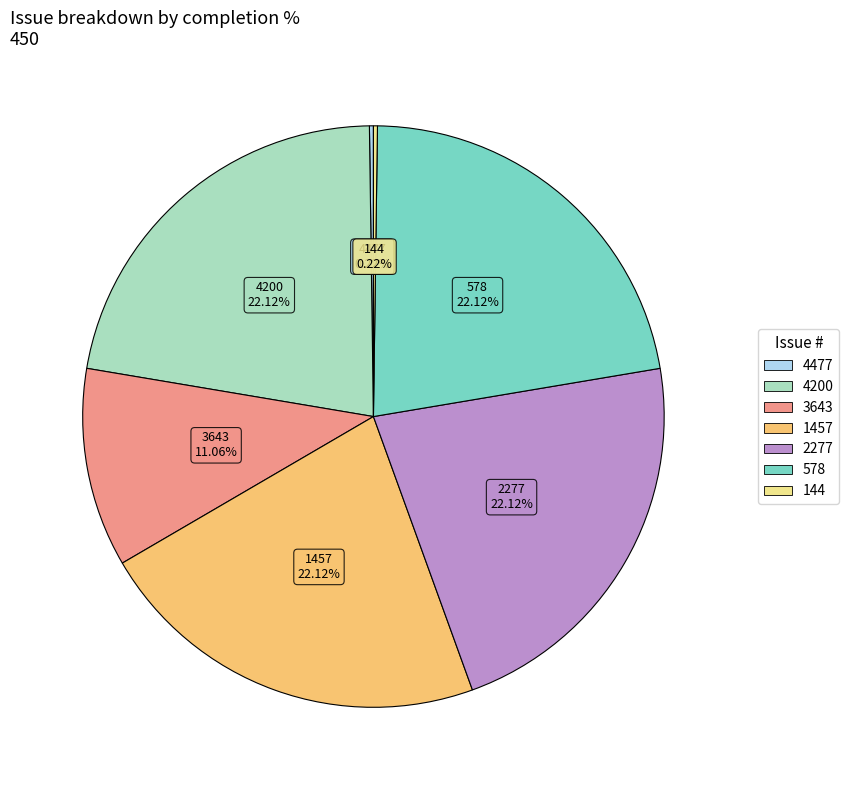

Is 1457 the majority of the pie?

No